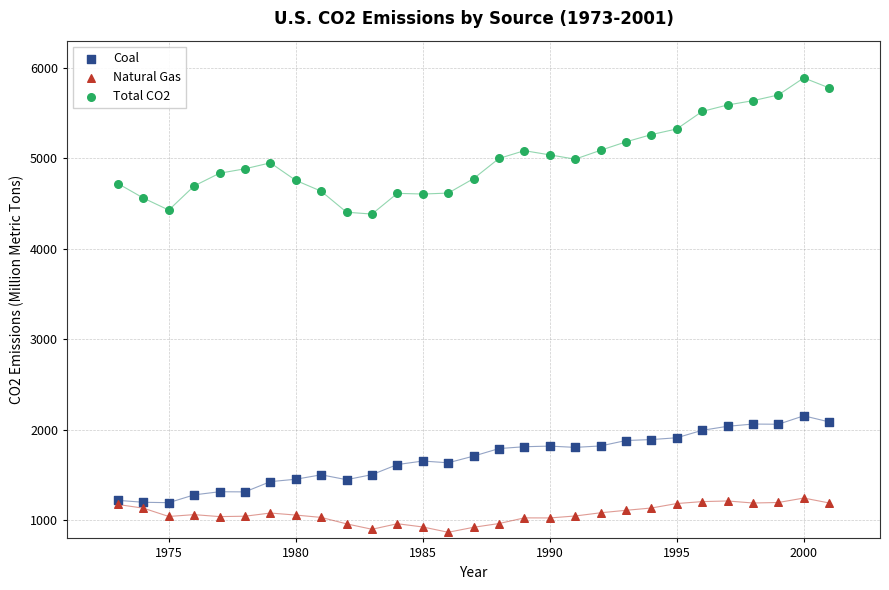

What are all the series names shown in the legend?

Coal, Natural Gas, Total CO2